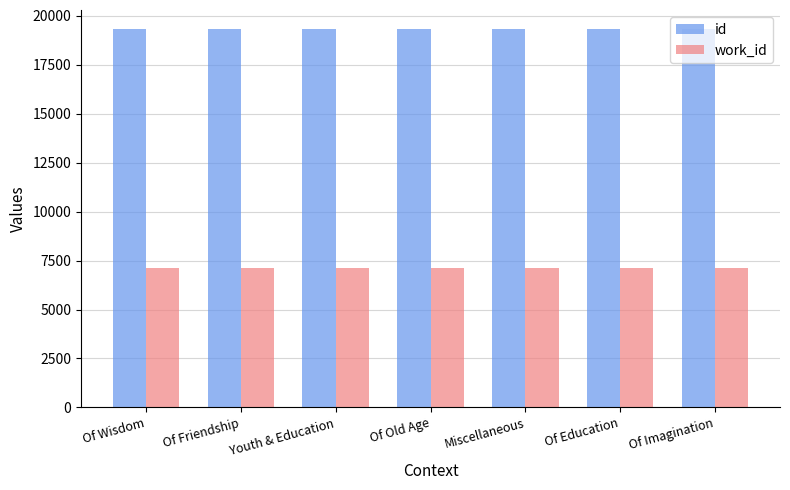

The value of work_id at Youth & Education is 7128. True or false?

True